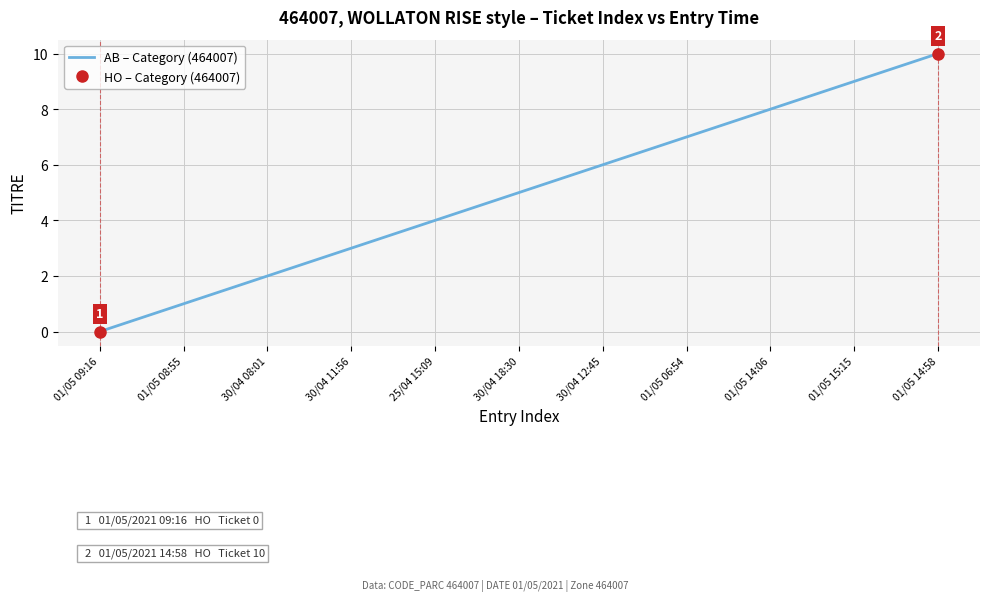

The AB – Category (464007) series shows 5 at 01/05 15:15. True or false?

False